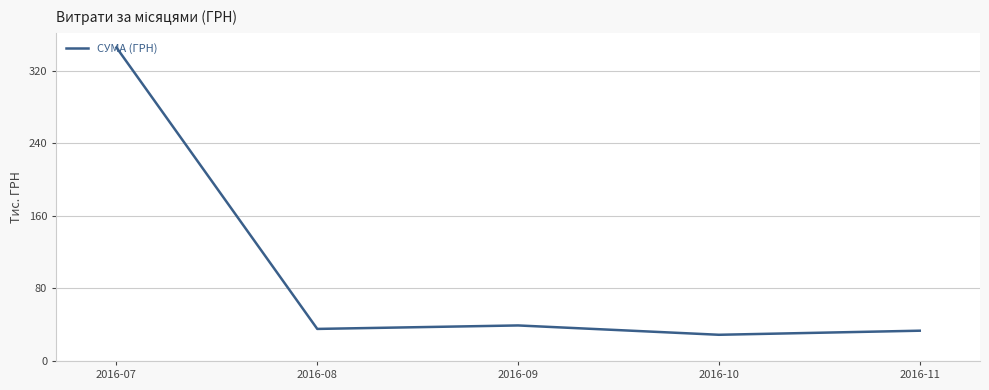

Reading right to left, transcribe all the data shown in this chart.

2016-11=33.4	2016-10=28.9	2016-09=39.2	2016-08=35.4	2016-07=345.9